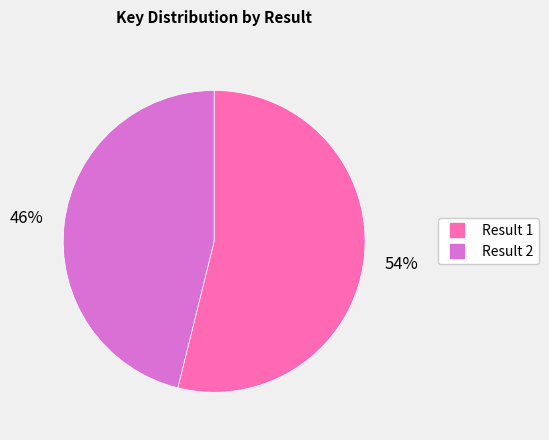

Does any single category account for the majority?

Yes